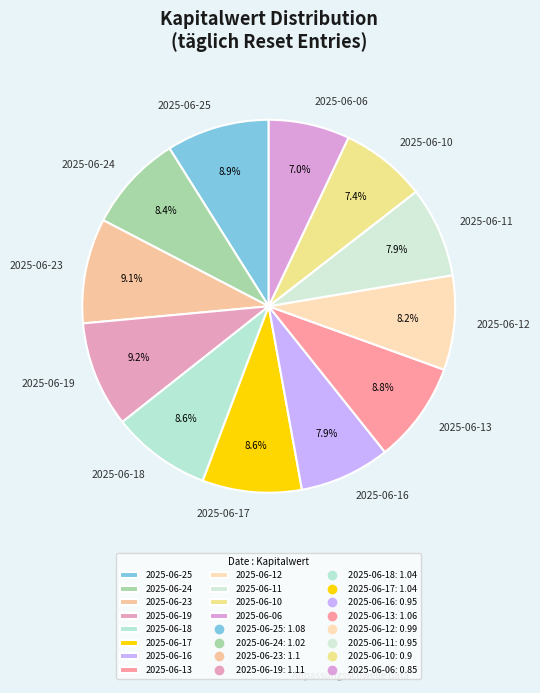

Is 2025-06-17 the majority of the pie?

No